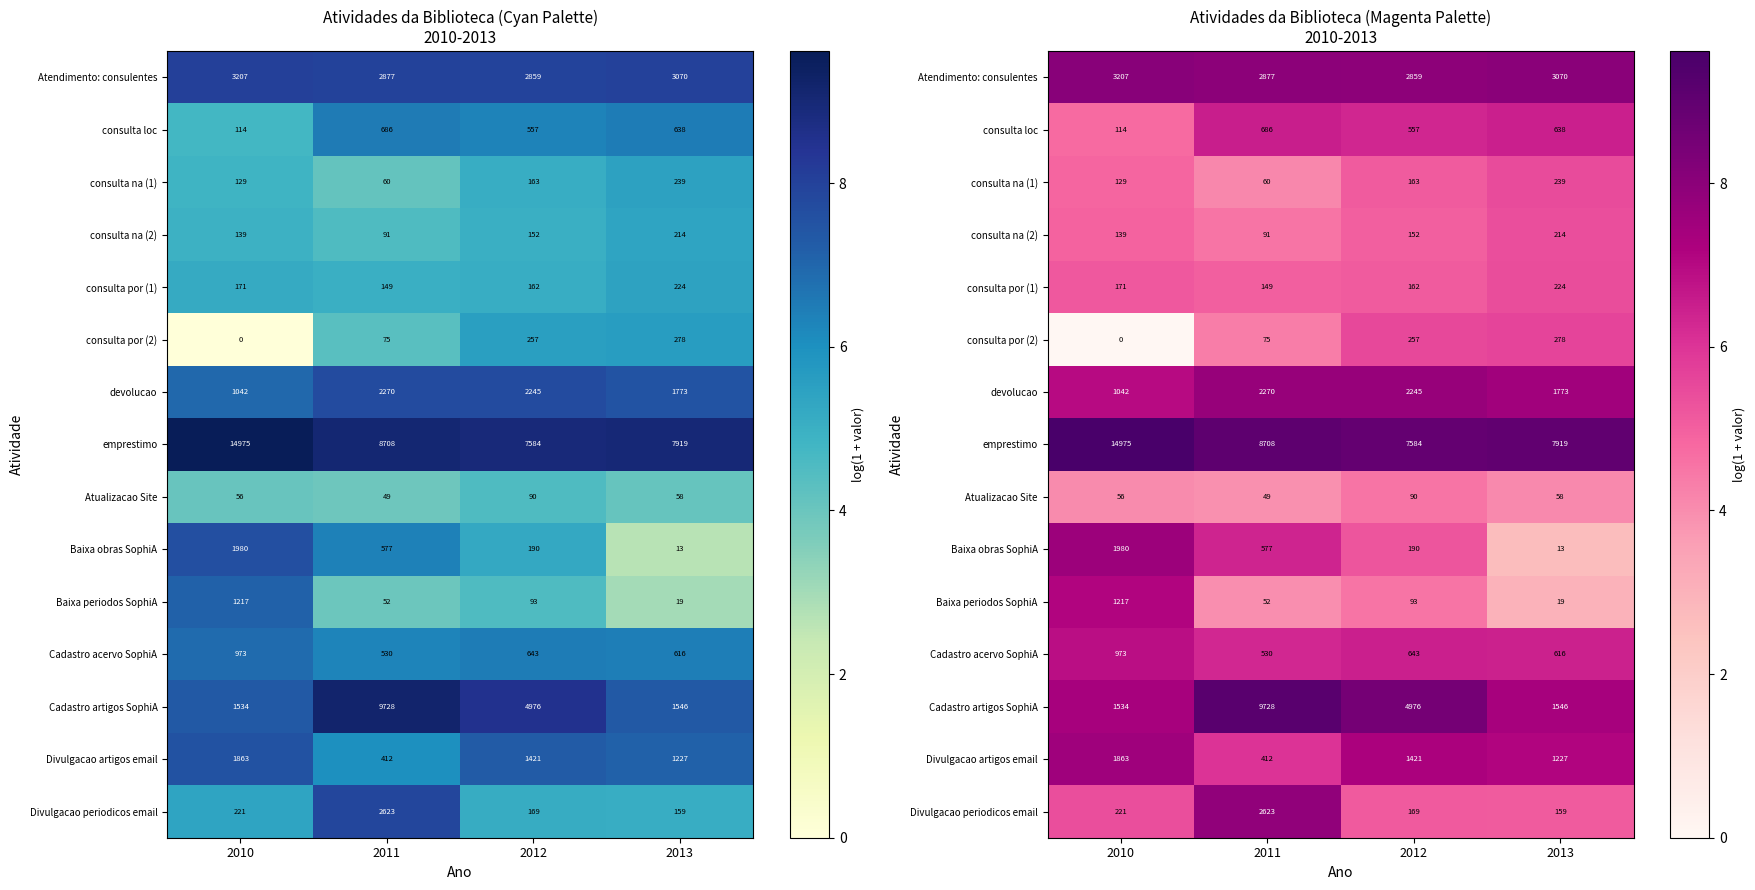

The consulta na (1) series shows 6.9 at 2011. True or false?

False